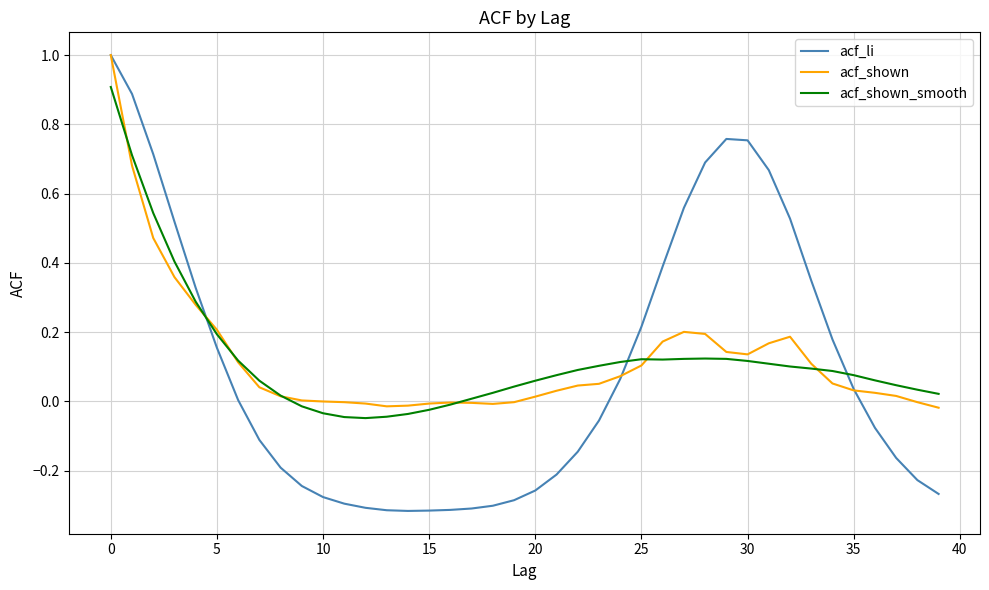

What is the highest value of the acf_shown series?

1.0